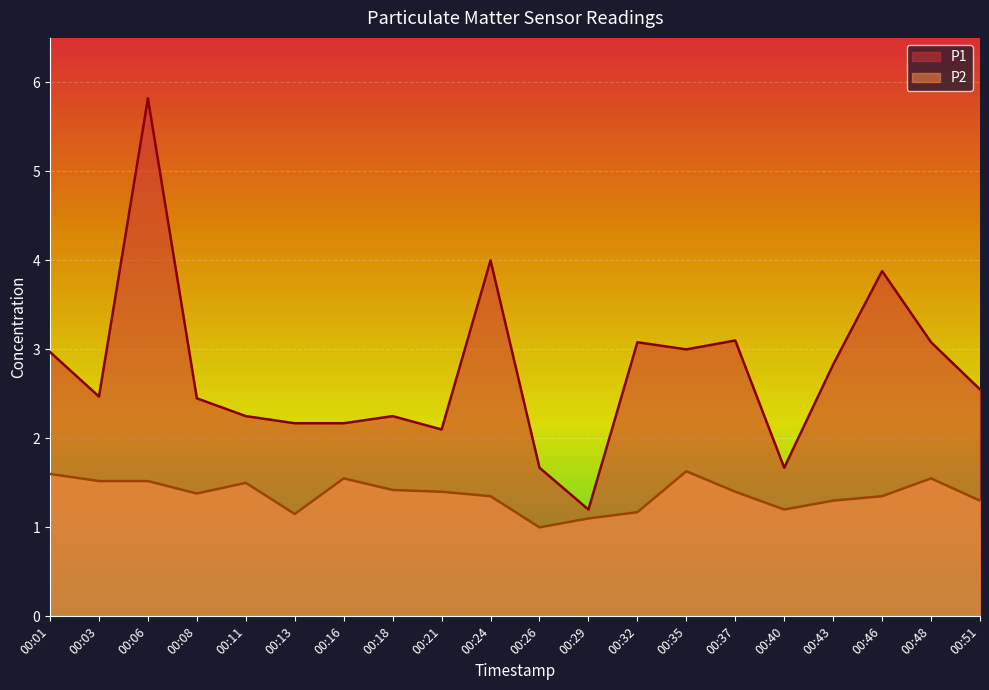

What is the sum of the P2 values at 00:08 and 00:43?

2.7